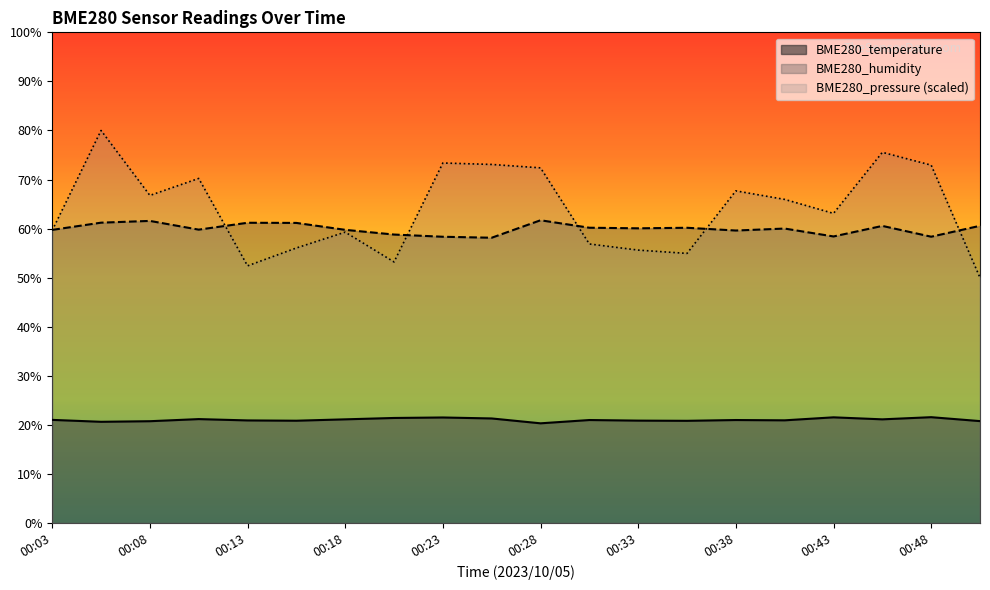

True or false: BME280_humidity has more than 2 points higher than both neighbors.

True